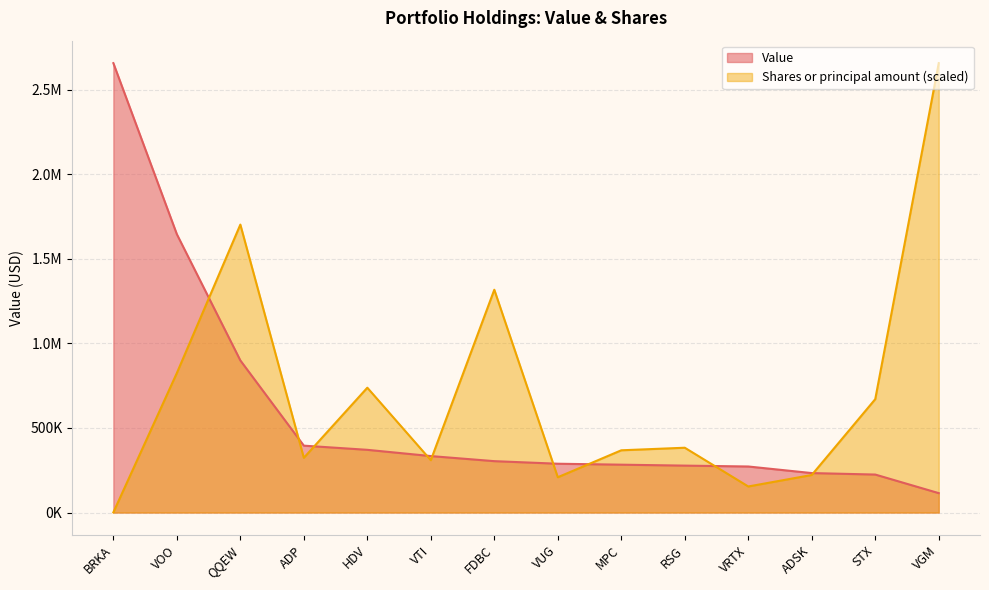

Where is Value nearest to the value 1386067?

VOO